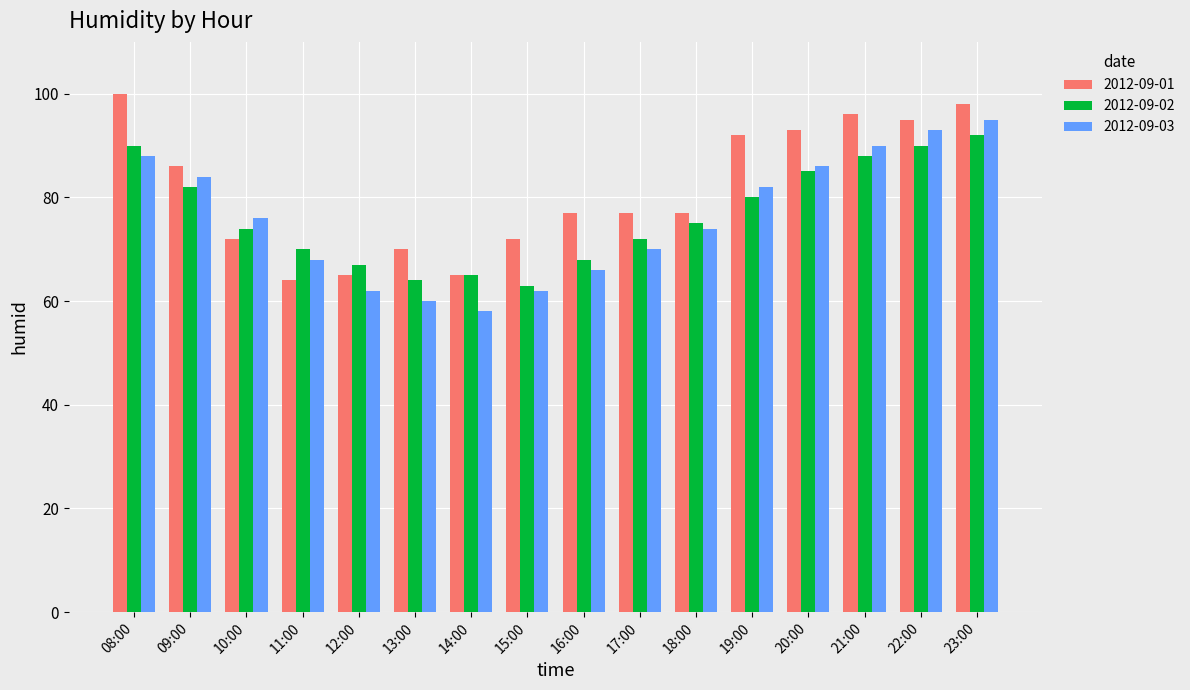

What is the value of the 2012-09-01 bar at the 6th from the left?

70